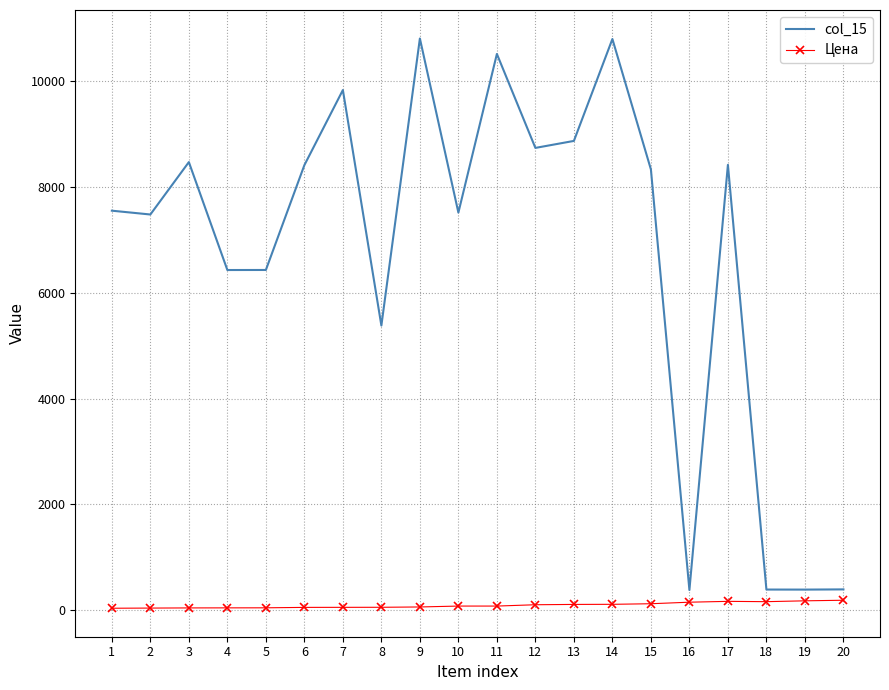

What is the spread (max minus min) of values at 5?

6382